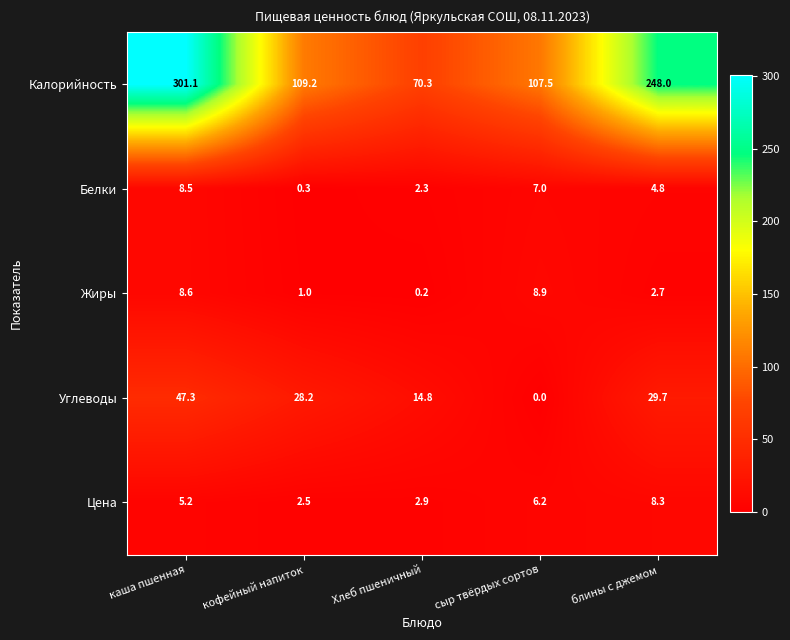

The value of Цена at сыр твёрдых сортов is 6.2. True or false?

True